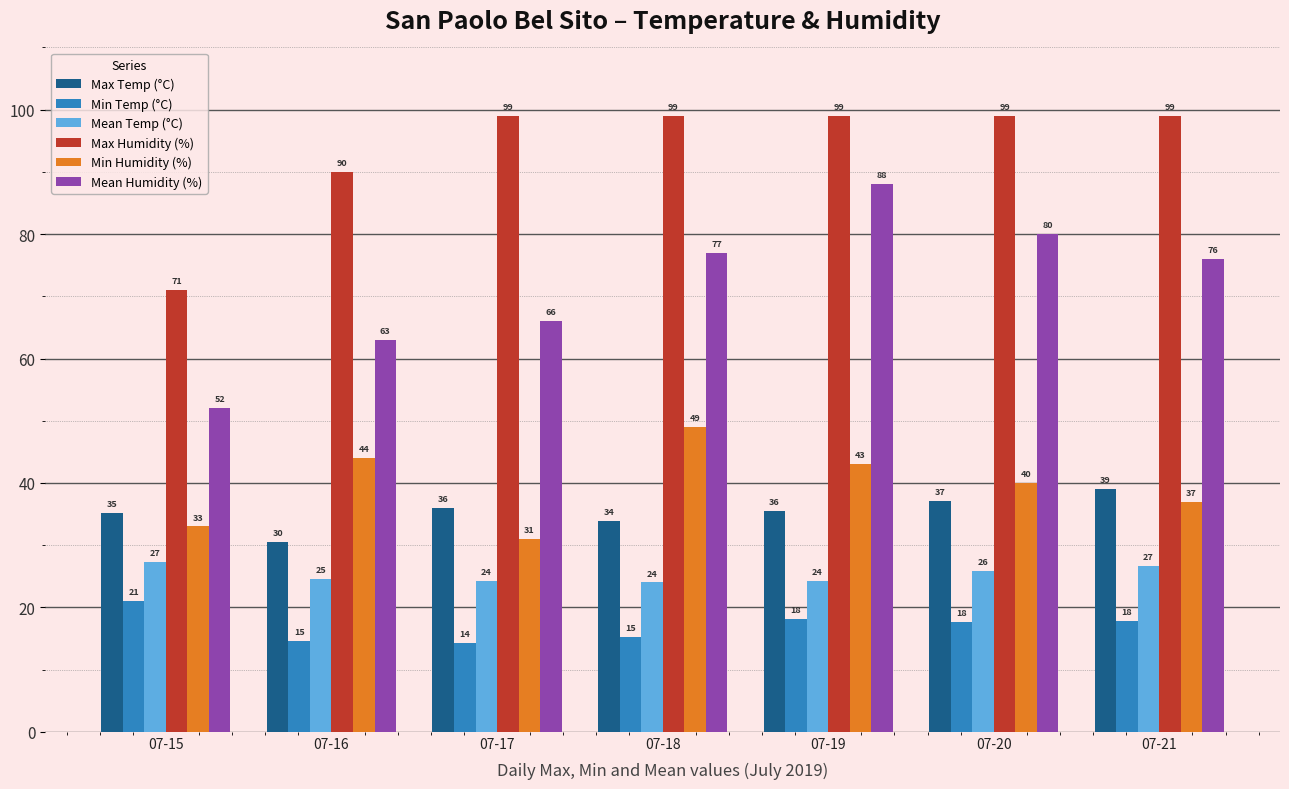

What is the average value of the Max Humidity (%) series?

93.7